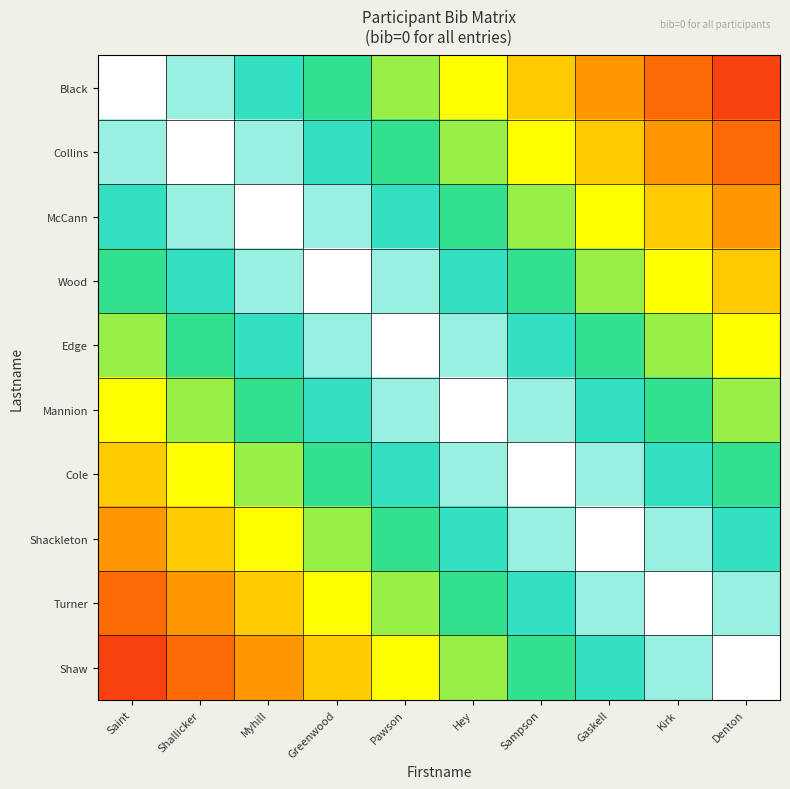

Reading left to right, transcribe all the data shown in this chart.

Black: Saint=1.0	Shallicker=0.9	Myhill=0.8	Greenwood=0.7	Pawson=0.6	Hey=0.5	Sampson=0.4	Gaskell=0.3	Kirk=0.2	Denton=0.1
Collins: Saint=0.9	Shallicker=1.0	Myhill=0.9	Greenwood=0.8	Pawson=0.7	Hey=0.6	Sampson=0.5	Gaskell=0.4	Kirk=0.3	Denton=0.2
McCann: Saint=0.8	Shallicker=0.9	Myhill=1.0	Greenwood=0.9	Pawson=0.8	Hey=0.7	Sampson=0.6	Gaskell=0.5	Kirk=0.4	Denton=0.3
Wood: Saint=0.7	Shallicker=0.8	Myhill=0.9	Greenwood=1.0	Pawson=0.9	Hey=0.8	Sampson=0.7	Gaskell=0.6	Kirk=0.5	Denton=0.4
Edge: Saint=0.6	Shallicker=0.7	Myhill=0.8	Greenwood=0.9	Pawson=1.0	Hey=0.9	Sampson=0.8	Gaskell=0.7	Kirk=0.6	Denton=0.5
Mannion: Saint=0.5	Shallicker=0.6	Myhill=0.7	Greenwood=0.8	Pawson=0.9	Hey=1.0	Sampson=0.9	Gaskell=0.8	Kirk=0.7	Denton=0.6
Cole: Saint=0.4	Shallicker=0.5	Myhill=0.6	Greenwood=0.7	Pawson=0.8	Hey=0.9	Sampson=1.0	Gaskell=0.9	Kirk=0.8	Denton=0.7
Shackleton: Saint=0.3	Shallicker=0.4	Myhill=0.5	Greenwood=0.6	Pawson=0.7	Hey=0.8	Sampson=0.9	Gaskell=1.0	Kirk=0.9	Denton=0.8
Turner: Saint=0.2	Shallicker=0.3	Myhill=0.4	Greenwood=0.5	Pawson=0.6	Hey=0.7	Sampson=0.8	Gaskell=0.9	Kirk=1.0	Denton=0.9
Shaw: Saint=0.1	Shallicker=0.2	Myhill=0.3	Greenwood=0.4	Pawson=0.5	Hey=0.6	Sampson=0.7	Gaskell=0.8	Kirk=0.9	Denton=1.0